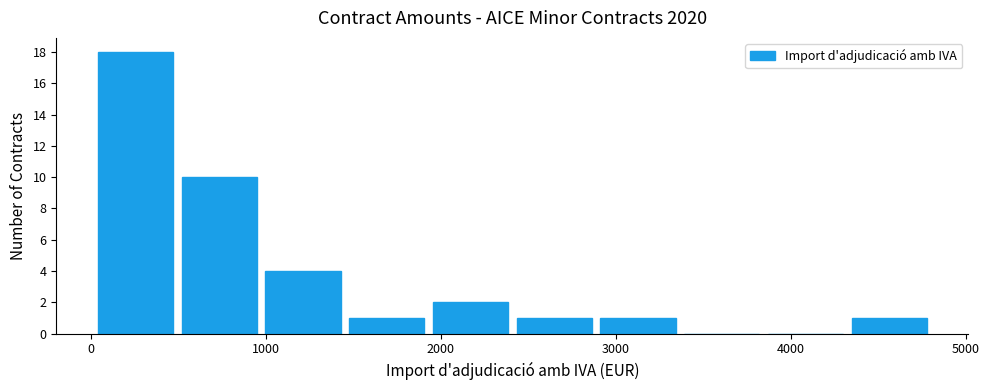

How tall is the bar that spans 2900 to 3400 on the x-axis? Neither the bar edges nor the heights are printed on the chart, so give them approximately, as read against the axes.

1